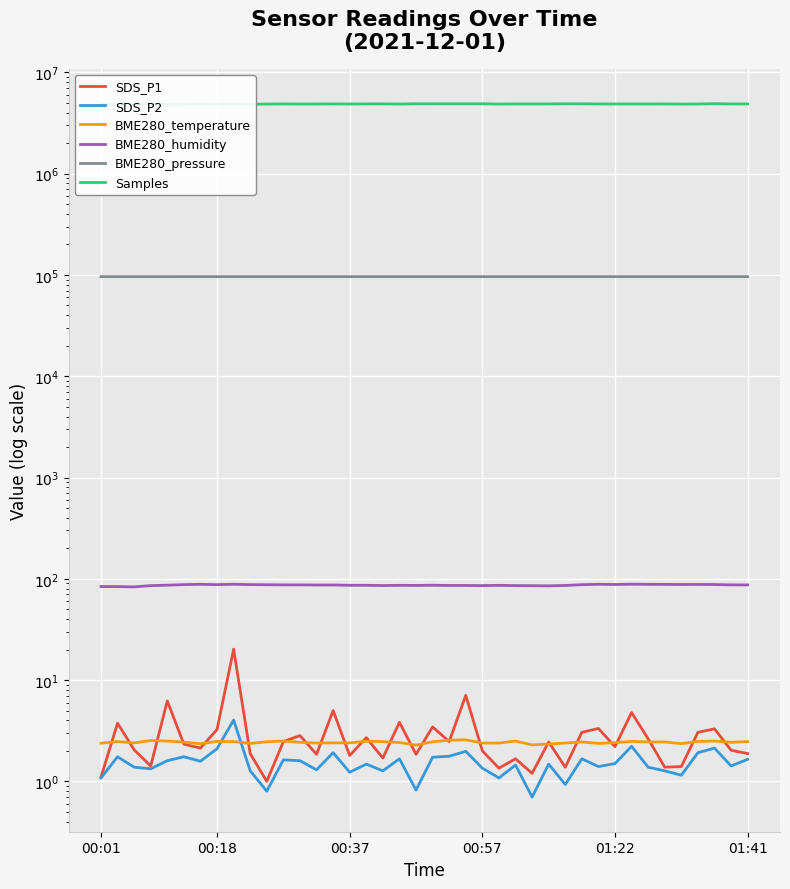

Is the value of SDS_P1 at 35 greater than the value of Samples at 19?

No